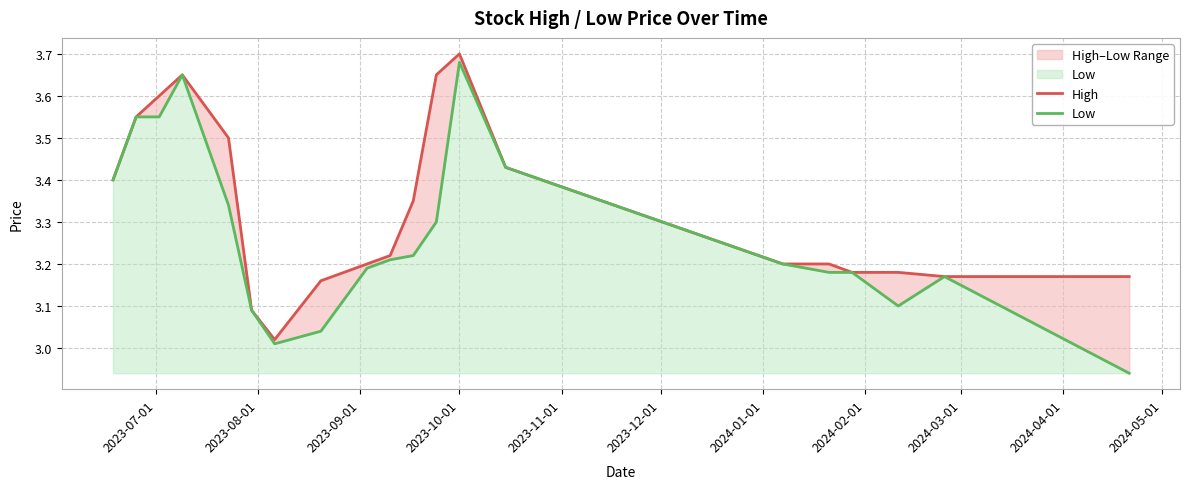

What is the difference between the maximum and minimum values in the High series?

0.7